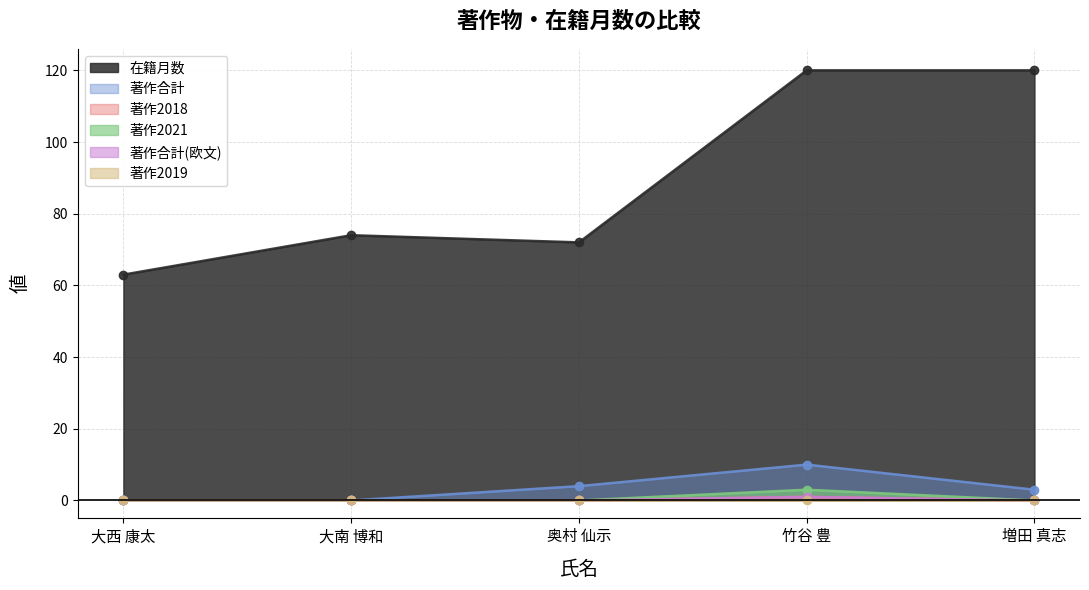

Which series has the widest spread of values?

在籍月数